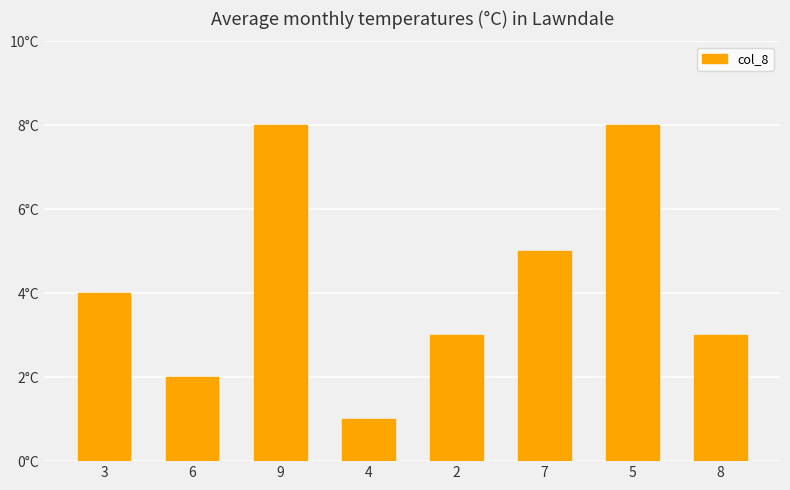

Between 5 and 6, which is larger?

5